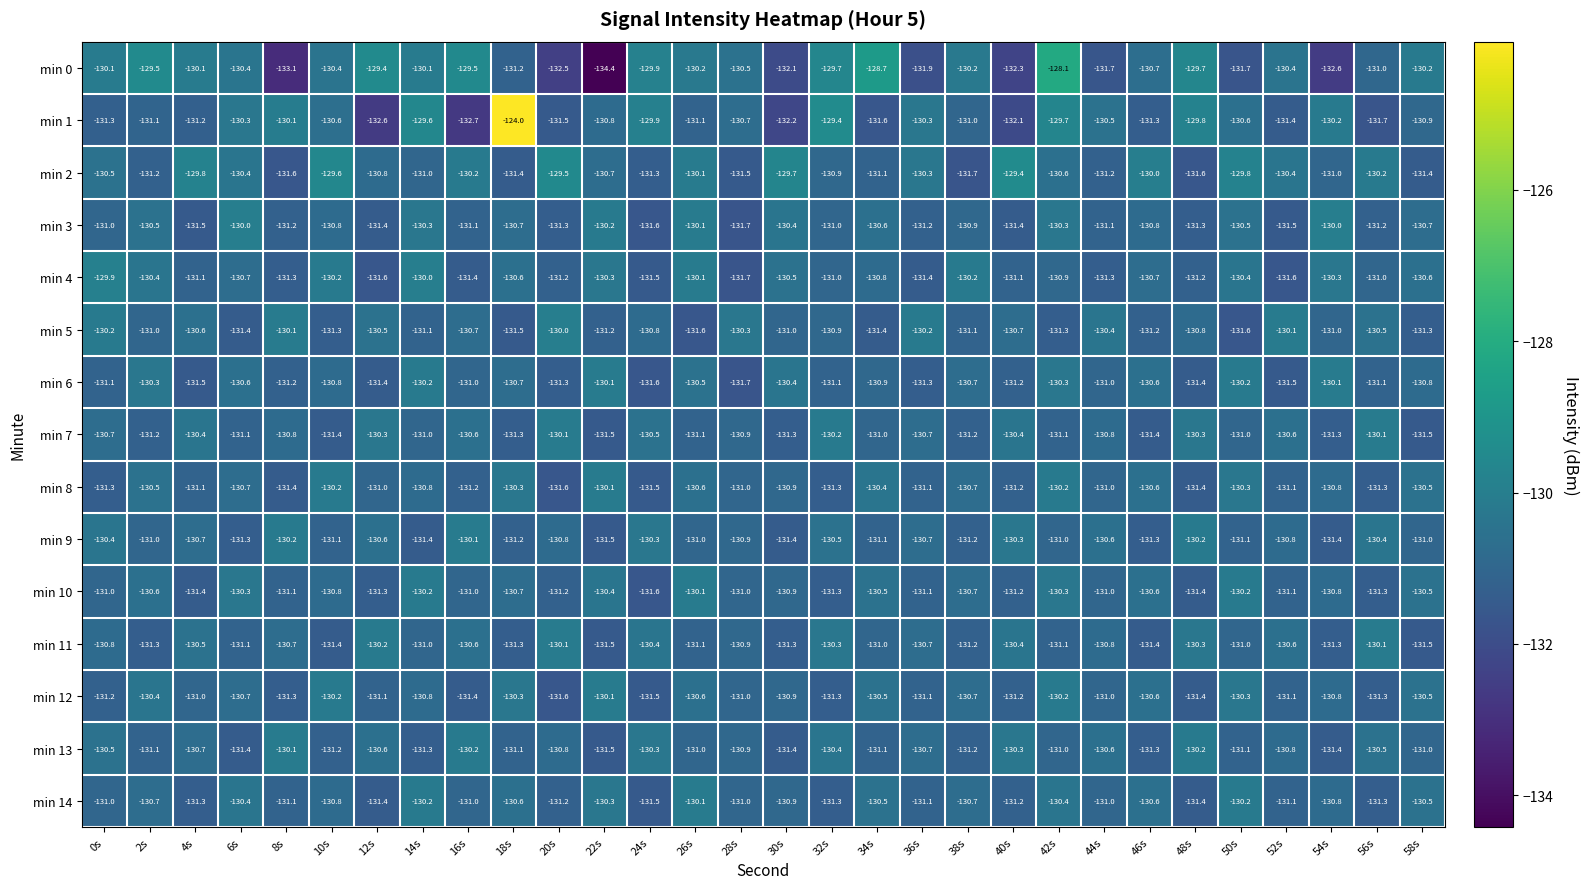

Is it true that min 7 equals -130.6 at 52s?

True